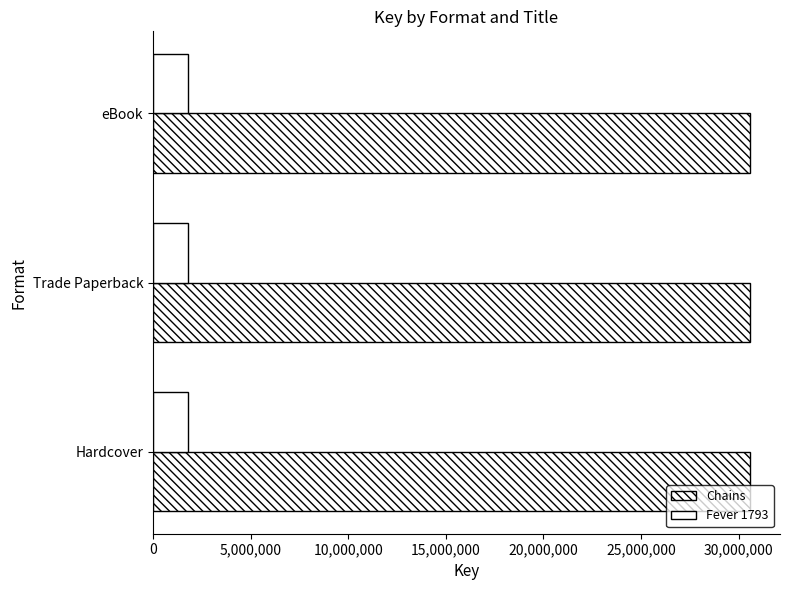

Rank the series by their maximum value, from highest to lowest.

Chains, Fever 1793